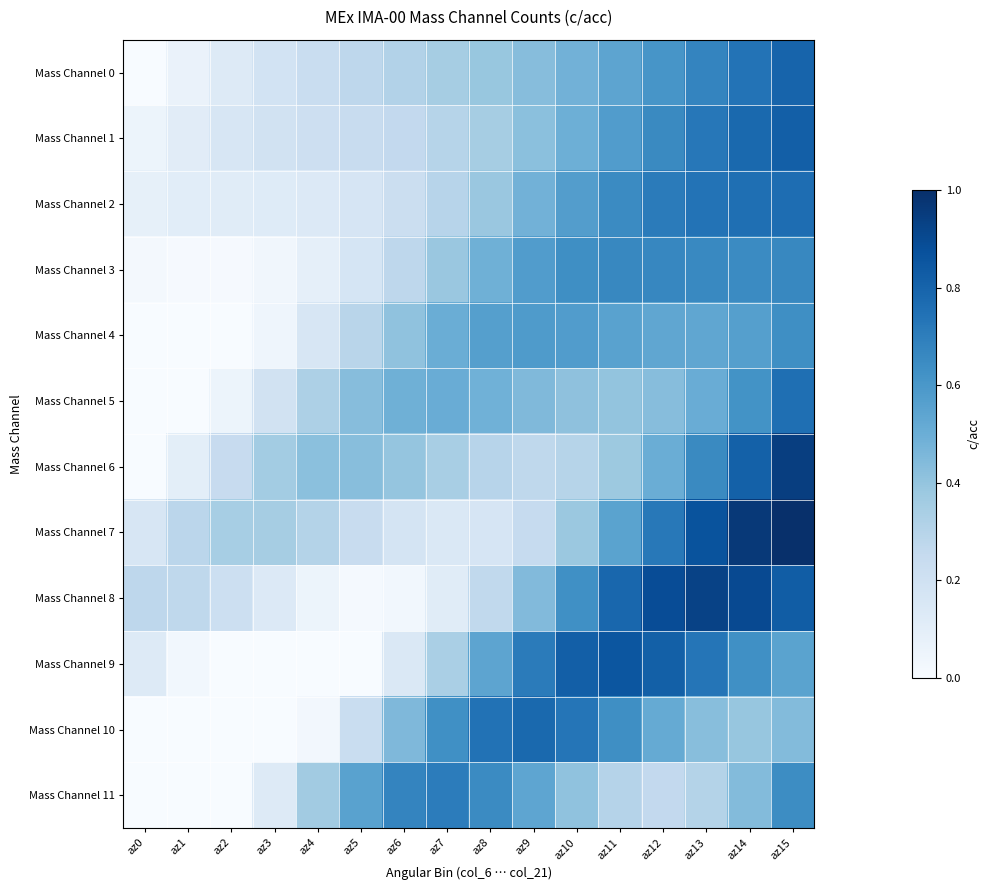

How many distinct data groups are displayed?

12